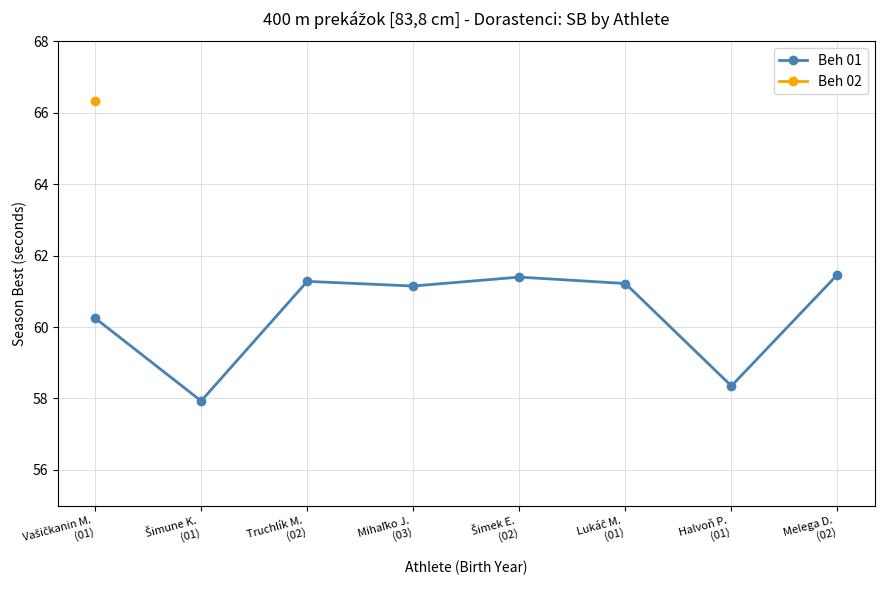

What is the ratio of the value at Šimek E.
(02) to the value at Lukáč M.
(01)?

1.0